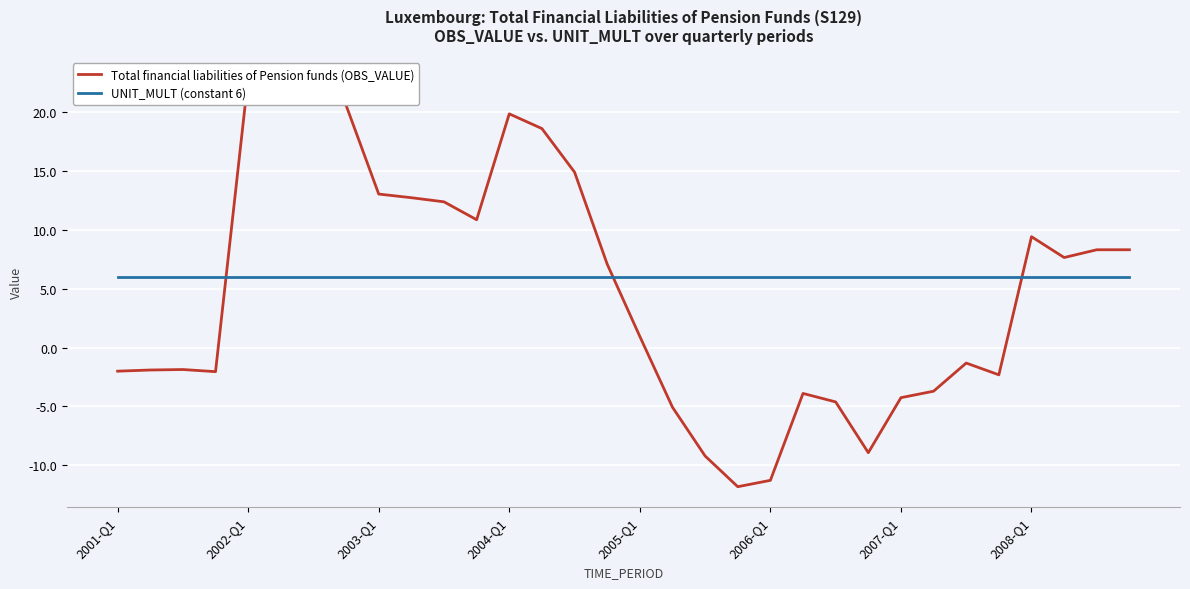

Rank the series by their maximum value, from highest to lowest.

Total financial liabilities of Pension funds (OBS_VALUE), UNIT_MULT (constant 6)